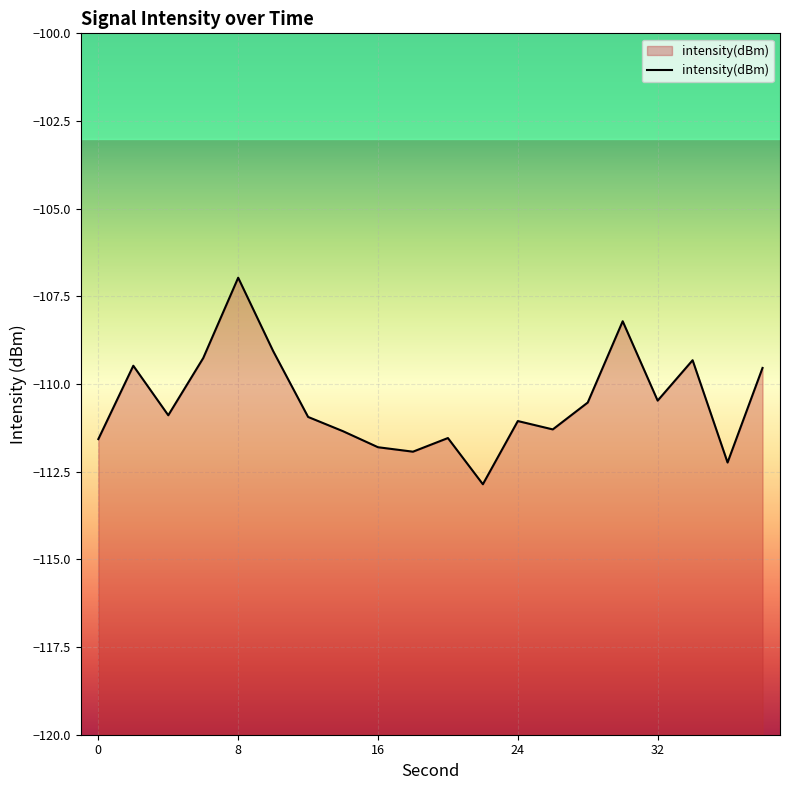

What is the difference between the maximum and minimum values?

5.9